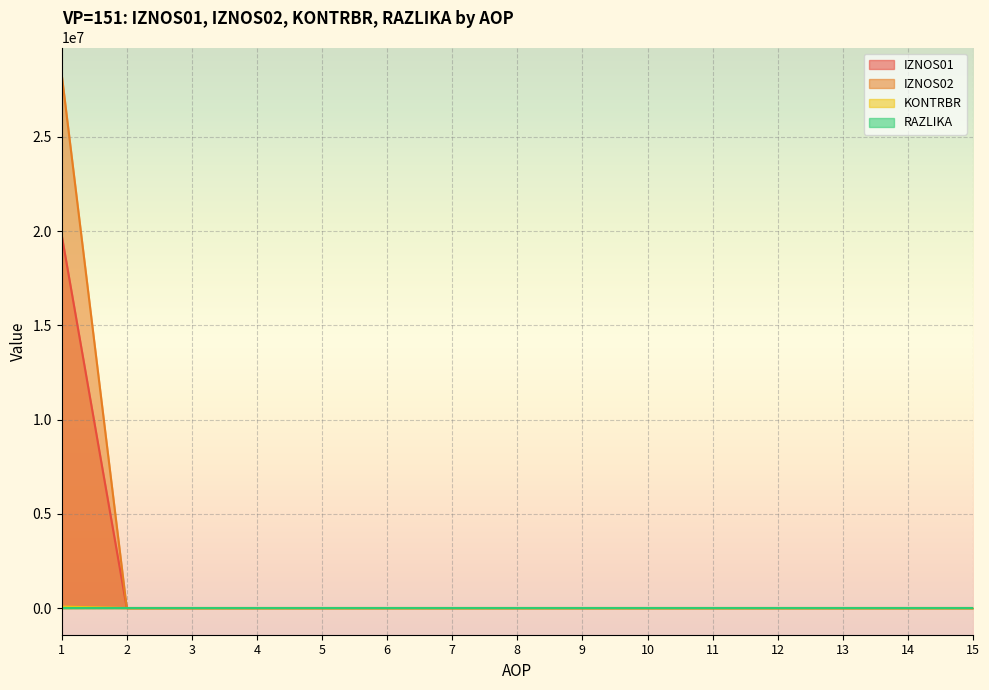

At which category is the sum across all series the highest?

1